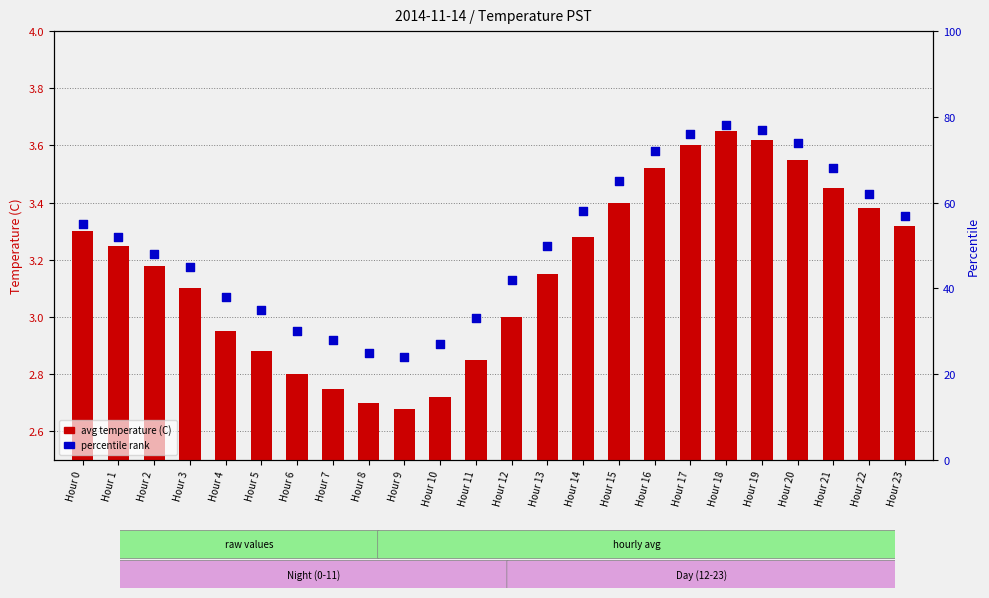

Which series has the largest total across all categories?

percentile rank